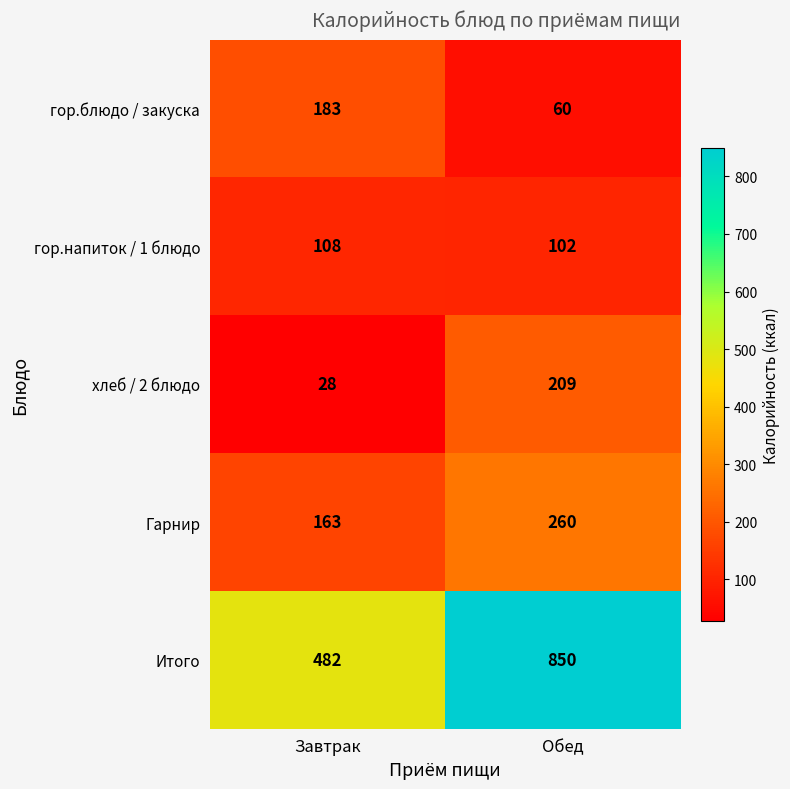

Reading right to left, transcribe all the data shown in this chart.

гор.блюдо / закуска: 60	183
гор.напиток / 1 блюдо: 102	108
хлеб / 2 блюдо: 209	28
Гарнир: 260	163
Итого: 850	482